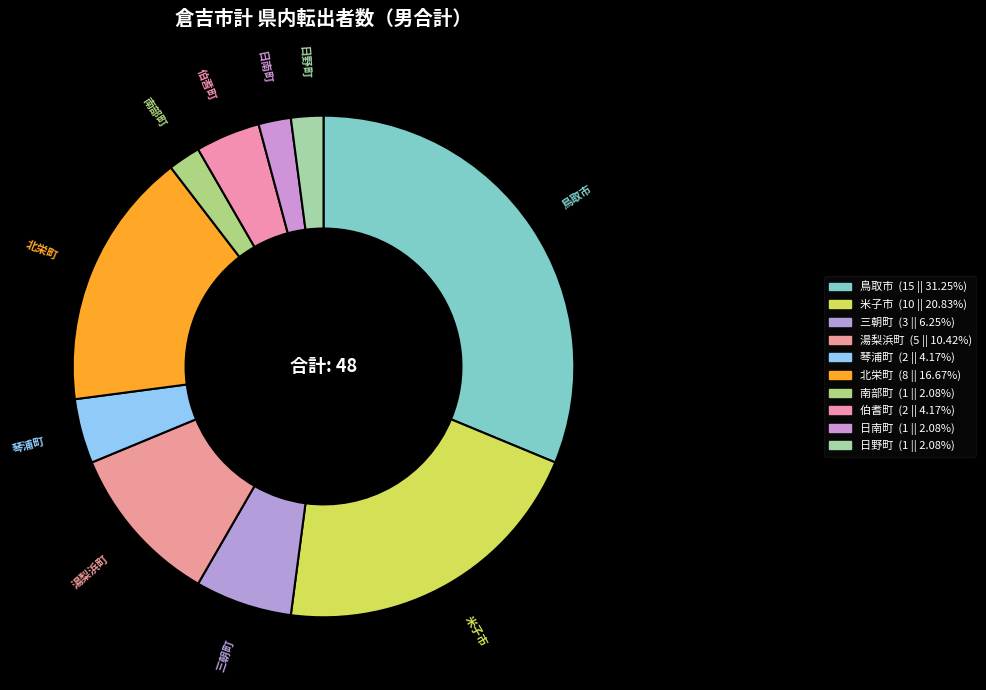

Does 伯耆町 represent more than half of the total?

No